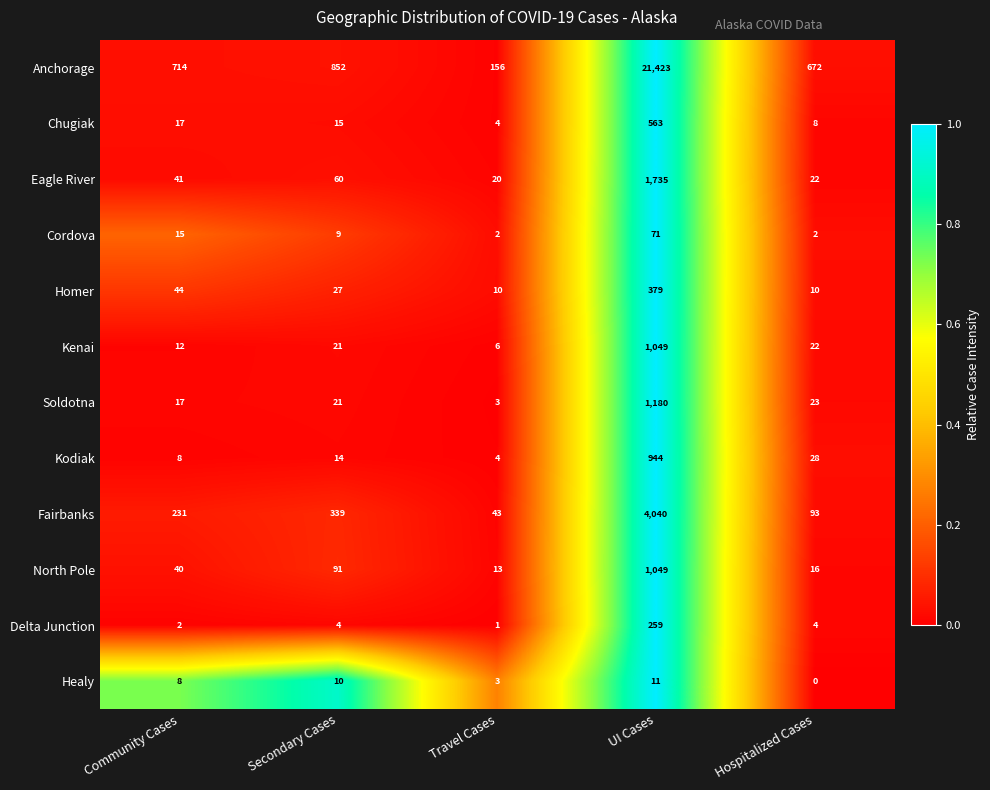

Which series changed the most between Secondary Cases and Travel Cases?

Anchorage